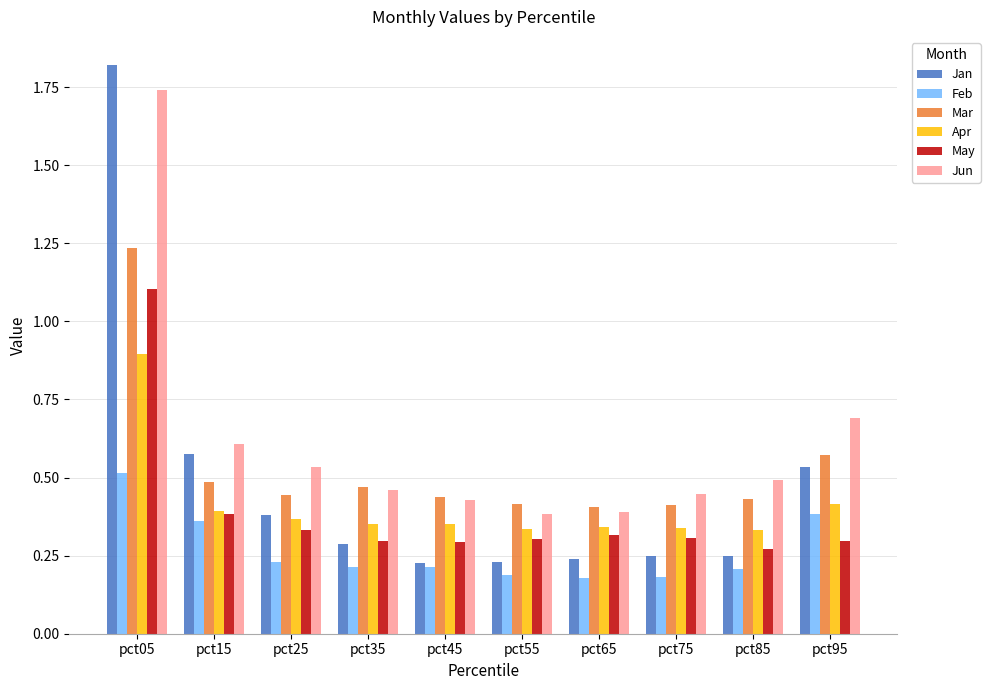

What is the total value across all series at pct55?

1.9